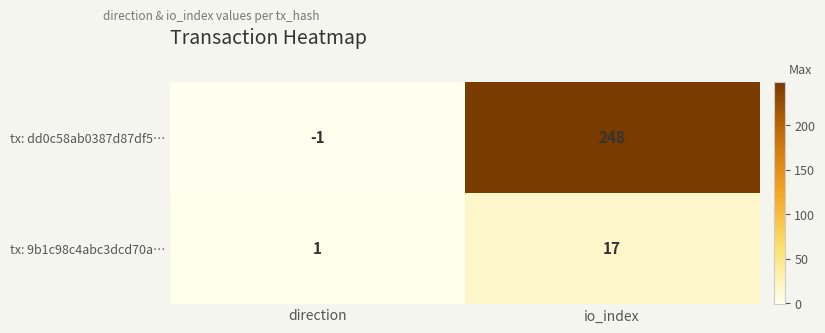

What is the difference between the maximum and minimum values in the tx: 9b1c98c4abc3dcd70a… series?

16